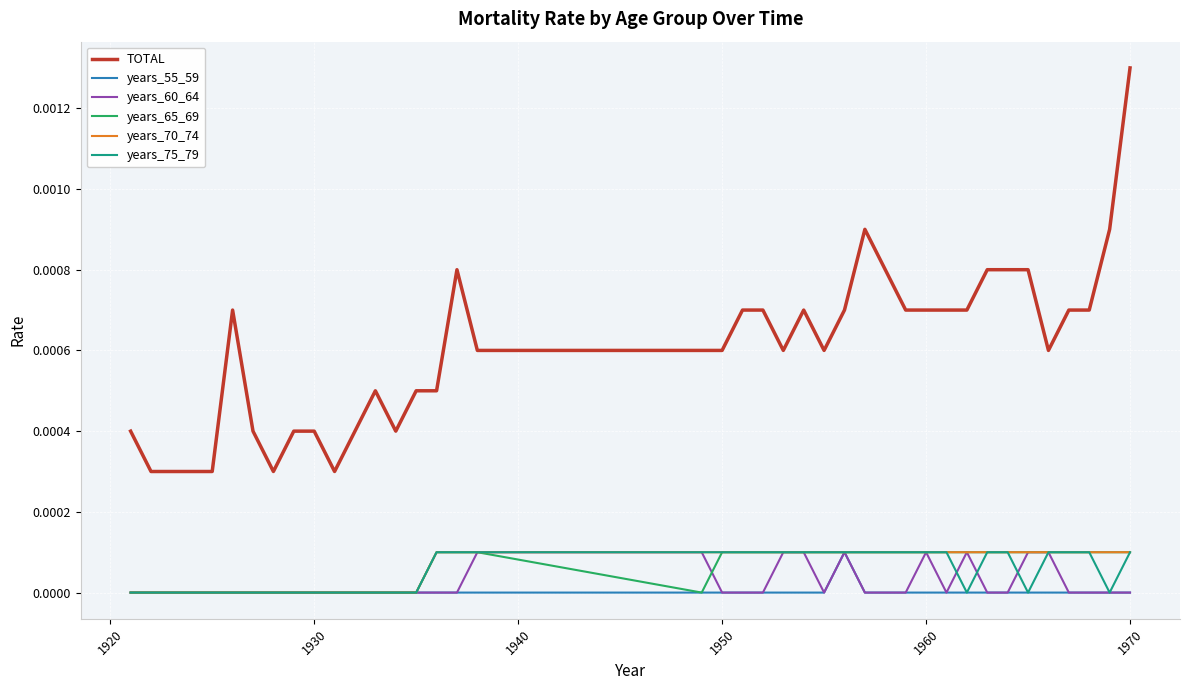

Which series has the largest total across all categories?

TOTAL